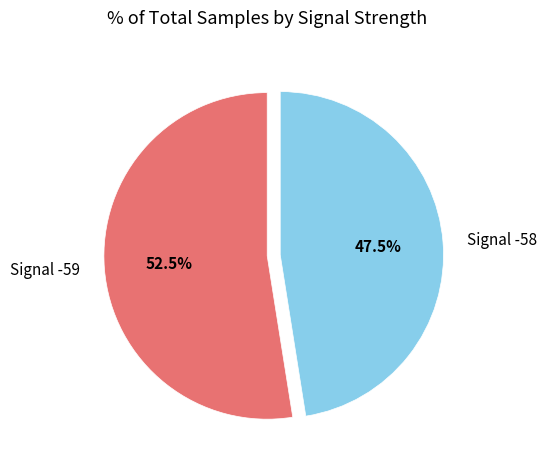

Which category has the smallest portion of the pie?

Signal -58